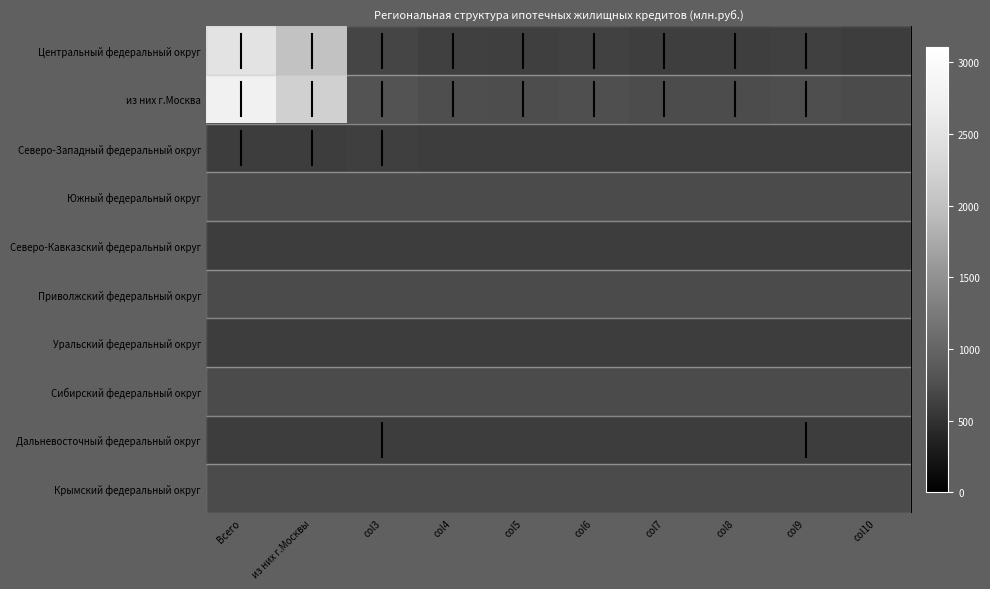

At how many categories does at least one series exceed 296?

2